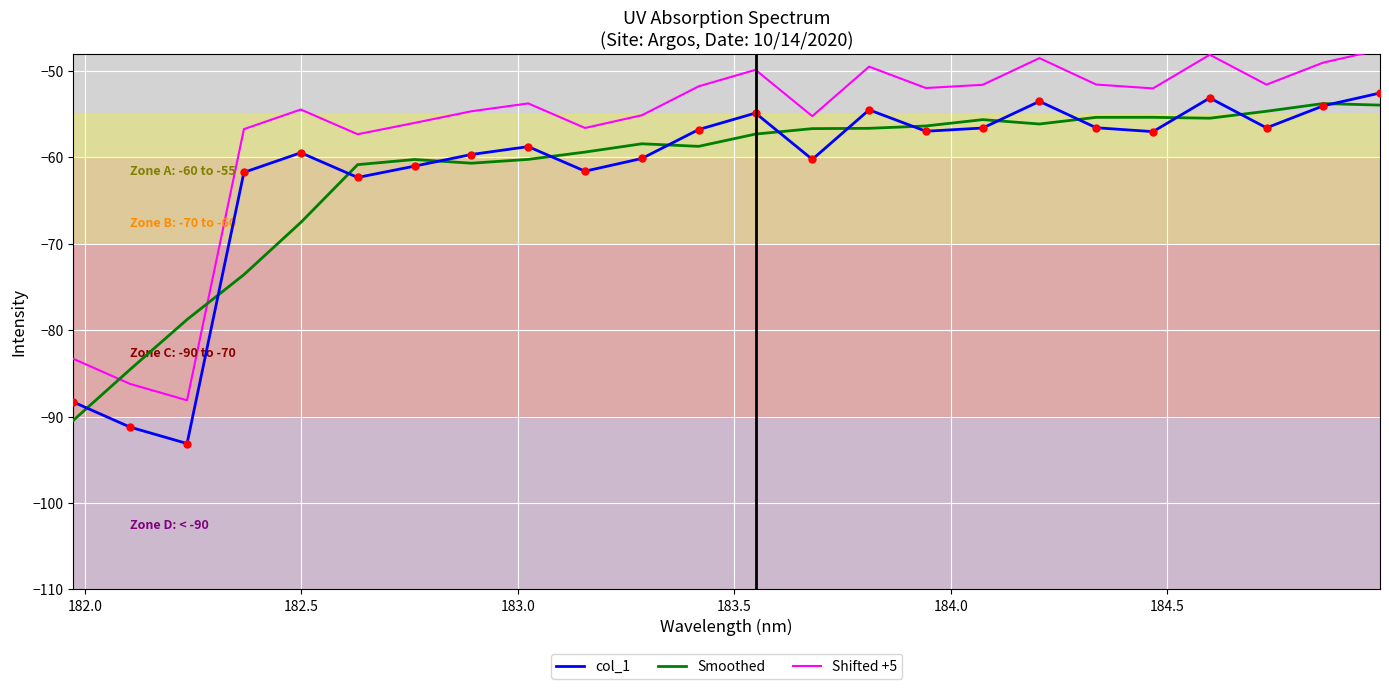

In col_1, how many points are higher than both neighbors (excluding endpoints)?

6